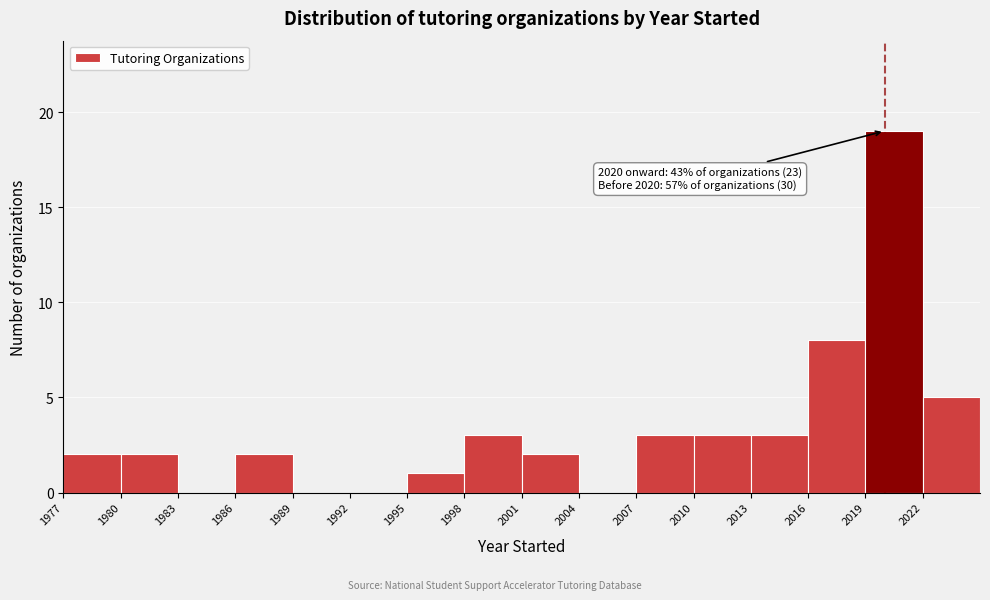

Which range on the x-axis has the tallest bar?

2019 to 2022